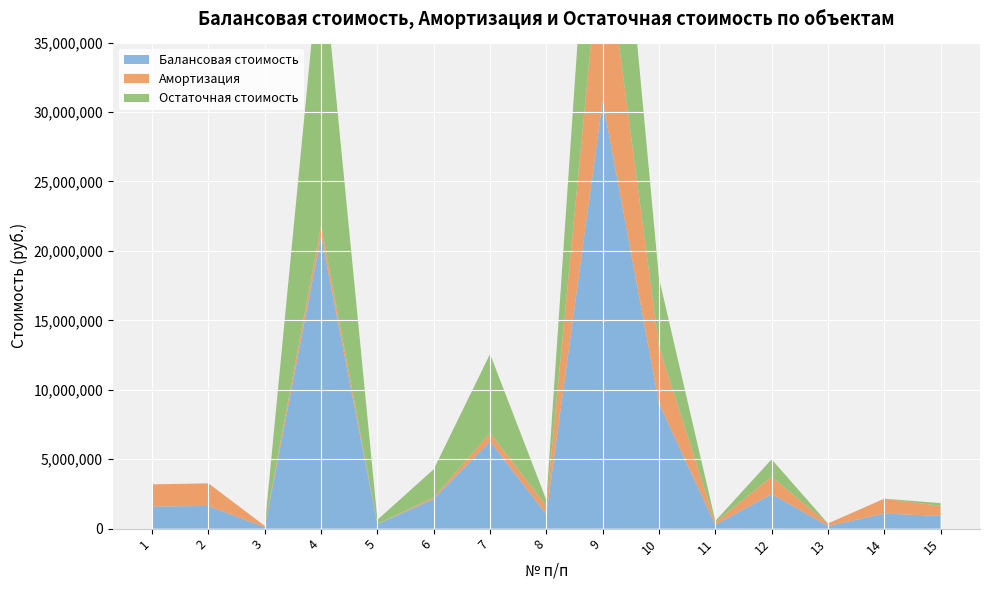

Reading left to right, transcribe all the data shown in this chart.

Балансовая стоимость: 1=1594000.0	2=1631300.0	3=98201.4	4=21094719.1	5=318202.1	6=2139495.1	7=6289000.0	8=1029327.0	9=30823855.9	10=9017312.0	11=277241.0	12=2496526.0	13=187170.0	14=1079622.0	15=917913.0
Амортизация: 1=1594000.0	2=1631300.0	3=98201.4	4=758326.5	5=22274.1	6=113548.6	7=607936.6	8=616370.2	9=12890988.4	10=4092605.0	11=176351.5	12=1250133.7	13=187170.0	14=1079622.0	15=721872.7
Остаточная стоимость: 1=0.0	2=0.0	3=0.0	4=20336392.6	5=295928.0	6=2025946.5	7=5681063.4	8=412956.7	9=17932867.5	10=4924707.0	11=100889.5	12=1246392.3	13=0.0	14=0.0	15=196040.3